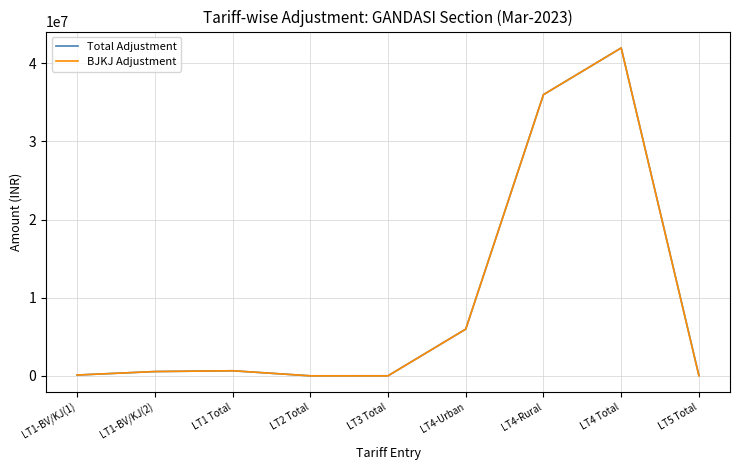

The value of BJKJ Adjustment at LT2 Total is 0.0. True or false?

True